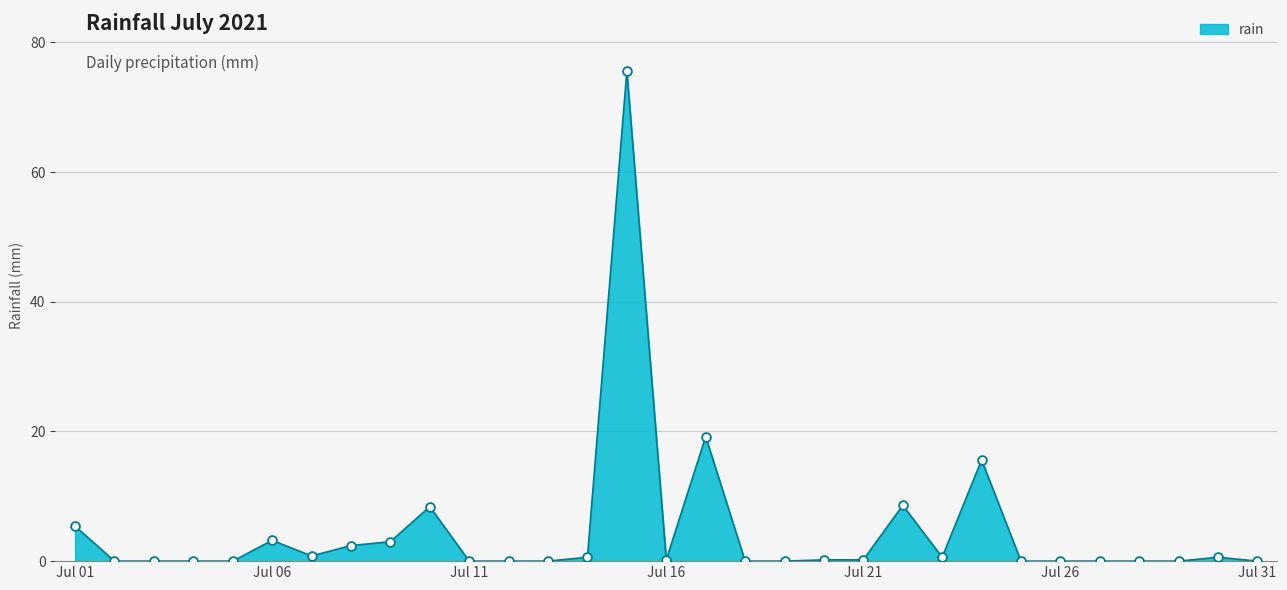

What is the difference between the maximum and minimum values?

75.6